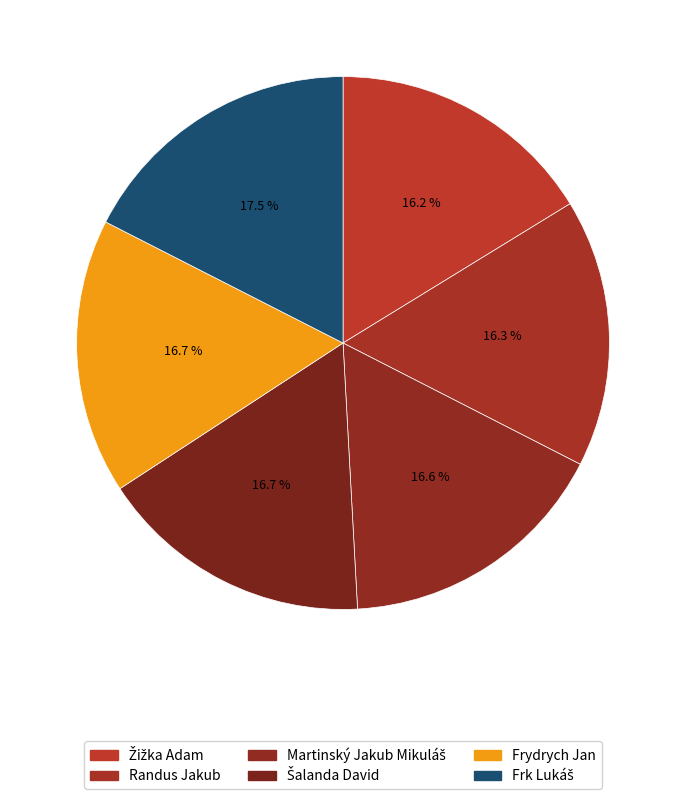

Combined, what portion of the pie is Žižka Adam and Martinský Jakub Mikuláš?

32.9%